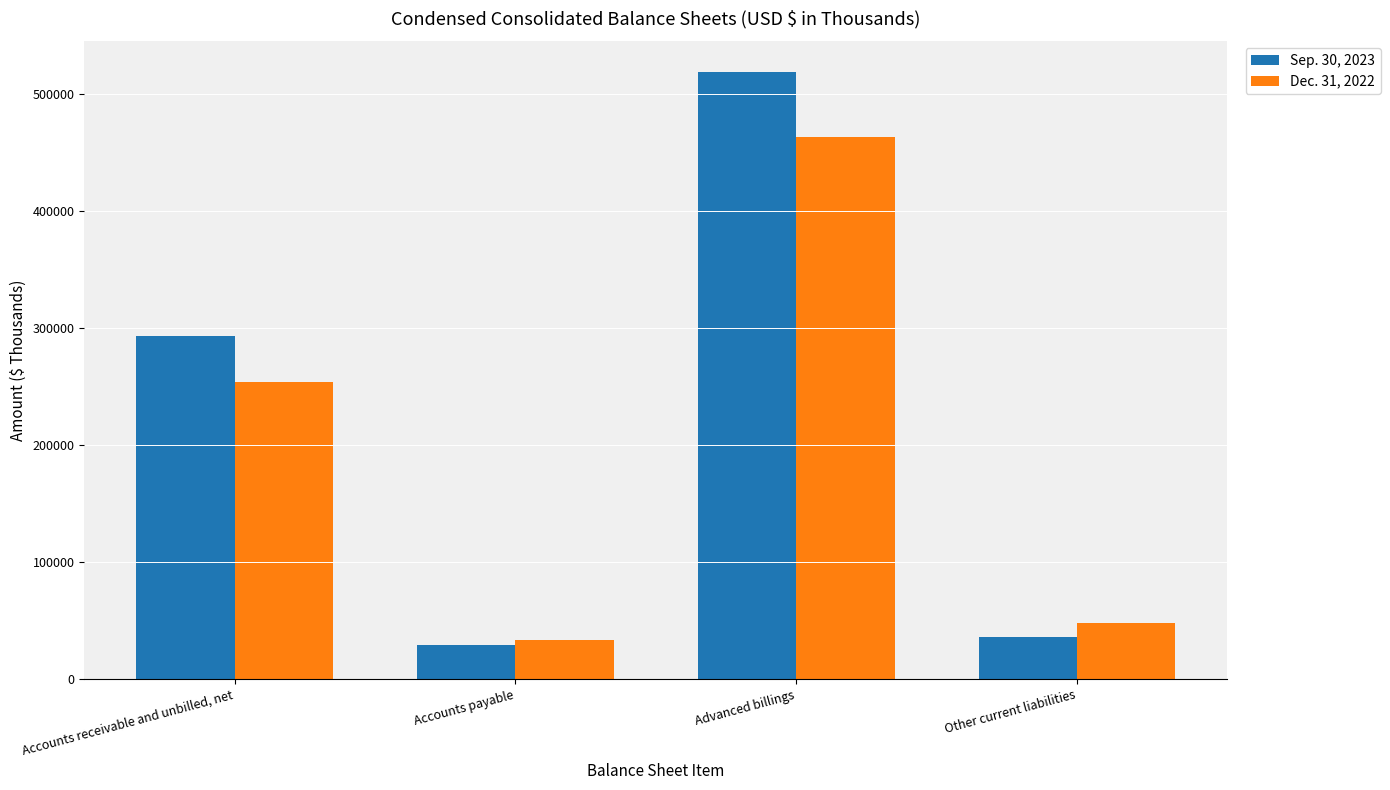

What is the greatest value displayed?

518755